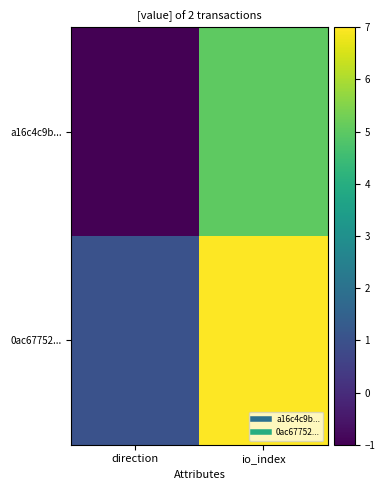

Reading right to left, what are all the values shown in this chart?

a16c4c9b...: io_index=5	direction=-1
0ac67752...: io_index=7	direction=1